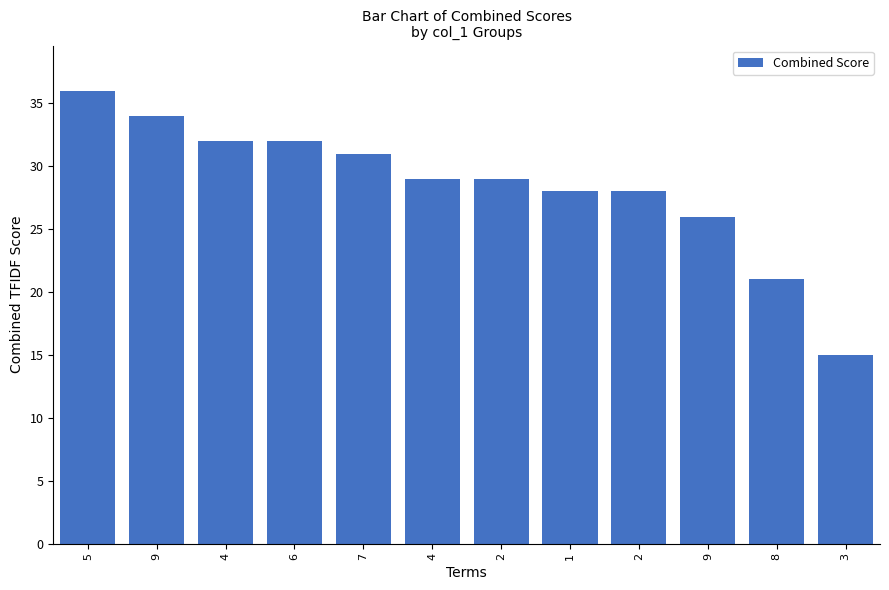

True or false: the data shows 28 at 1.

True